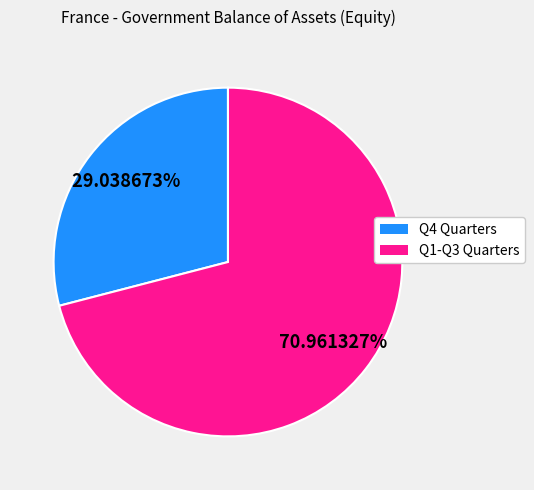

Is there any slice that represents more than half of the pie?

Yes